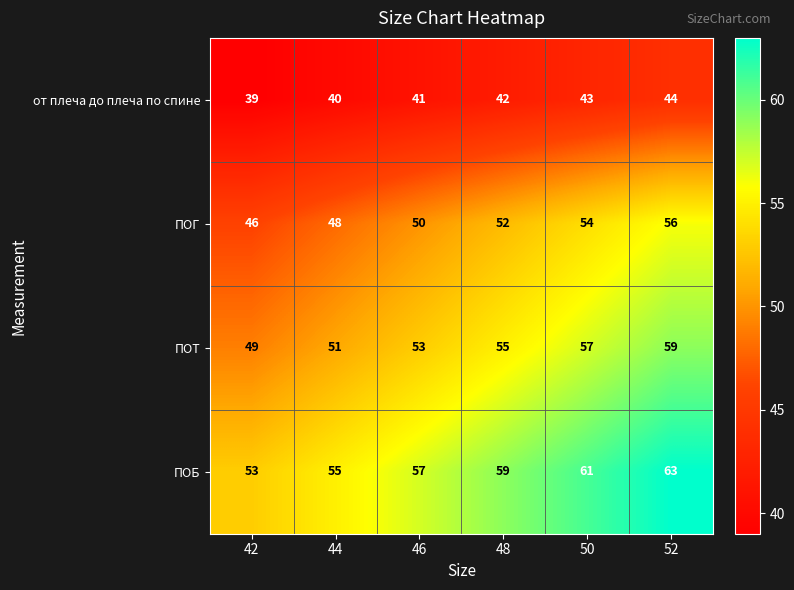

What is the difference between the second highest and second lowest values in the от плеча до плеча по спине series?

3